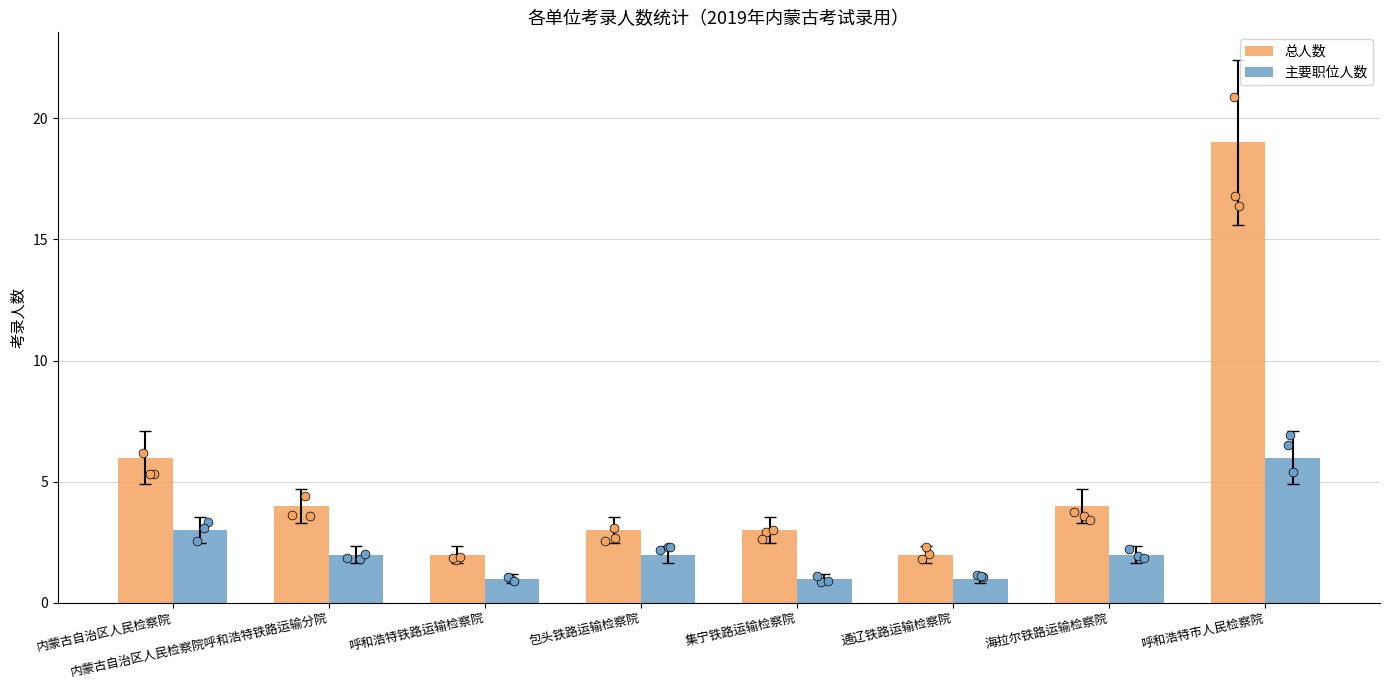

What is the total value across all series at 海拉尔铁路运输检察院?

6